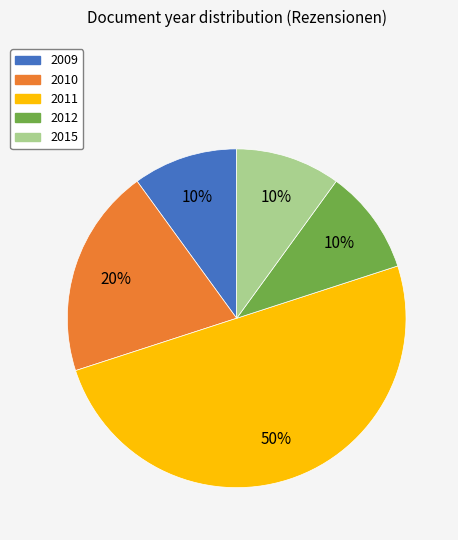

Combined, do 2012 and 2009 account for over 50%?

No